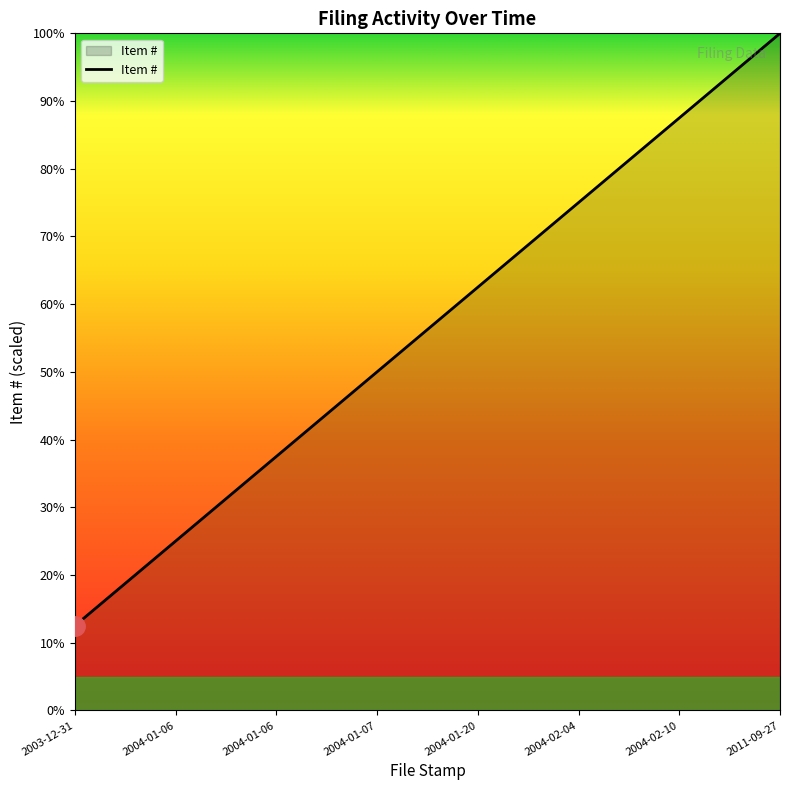

Does the chart have visible grid lines?

No